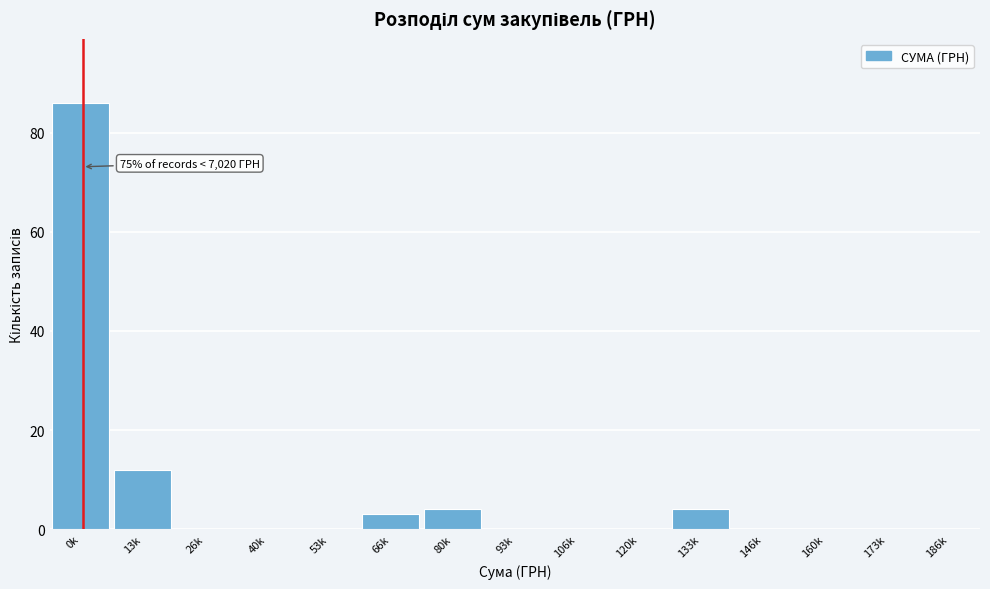

Between 13k and 93k, which is larger?

13k